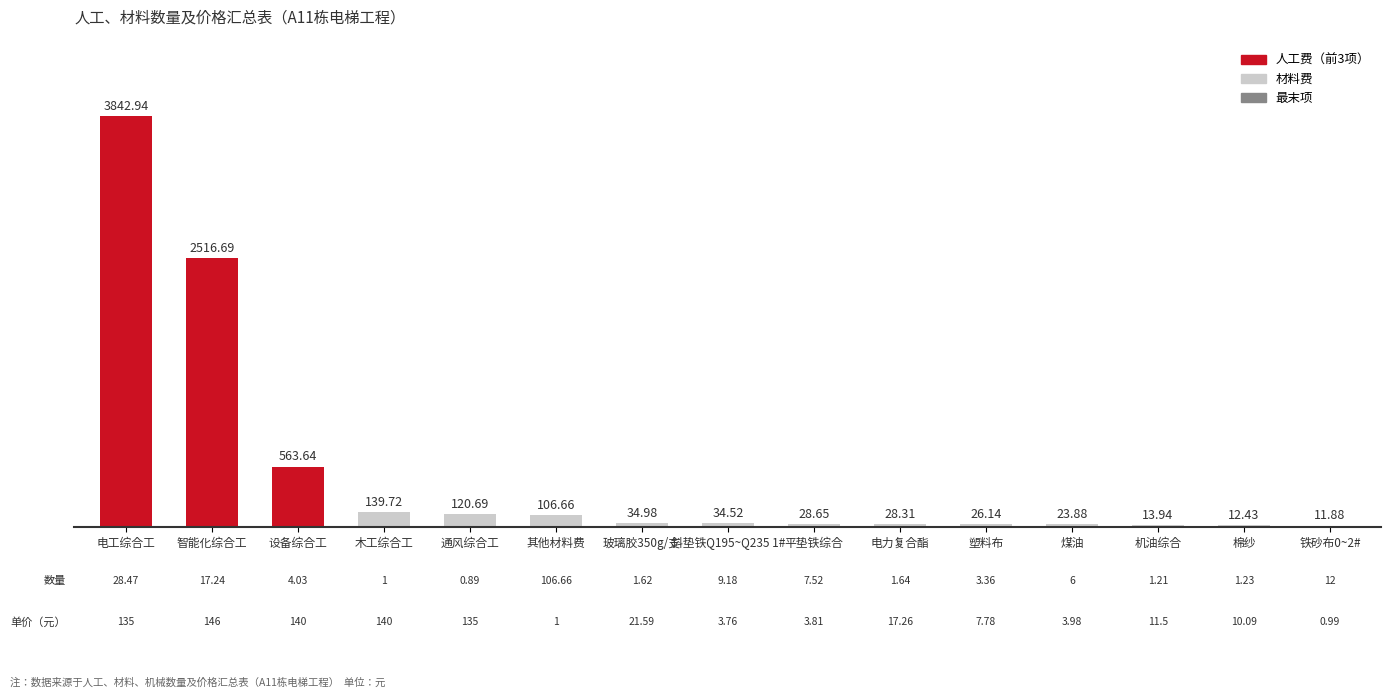

List the labels in order of value, smallest first.

铁砂布0~2#, 棉纱, 机油综合, 煤油, 塑料布, 电力复合酯, 平垫铁综合, 斜垫铁Q195~Q235 1#, 玻璃胶350g/支, 其他材料费, 通风综合工, 木工综合工, 设备综合工, 智能化综合工, 电工综合工